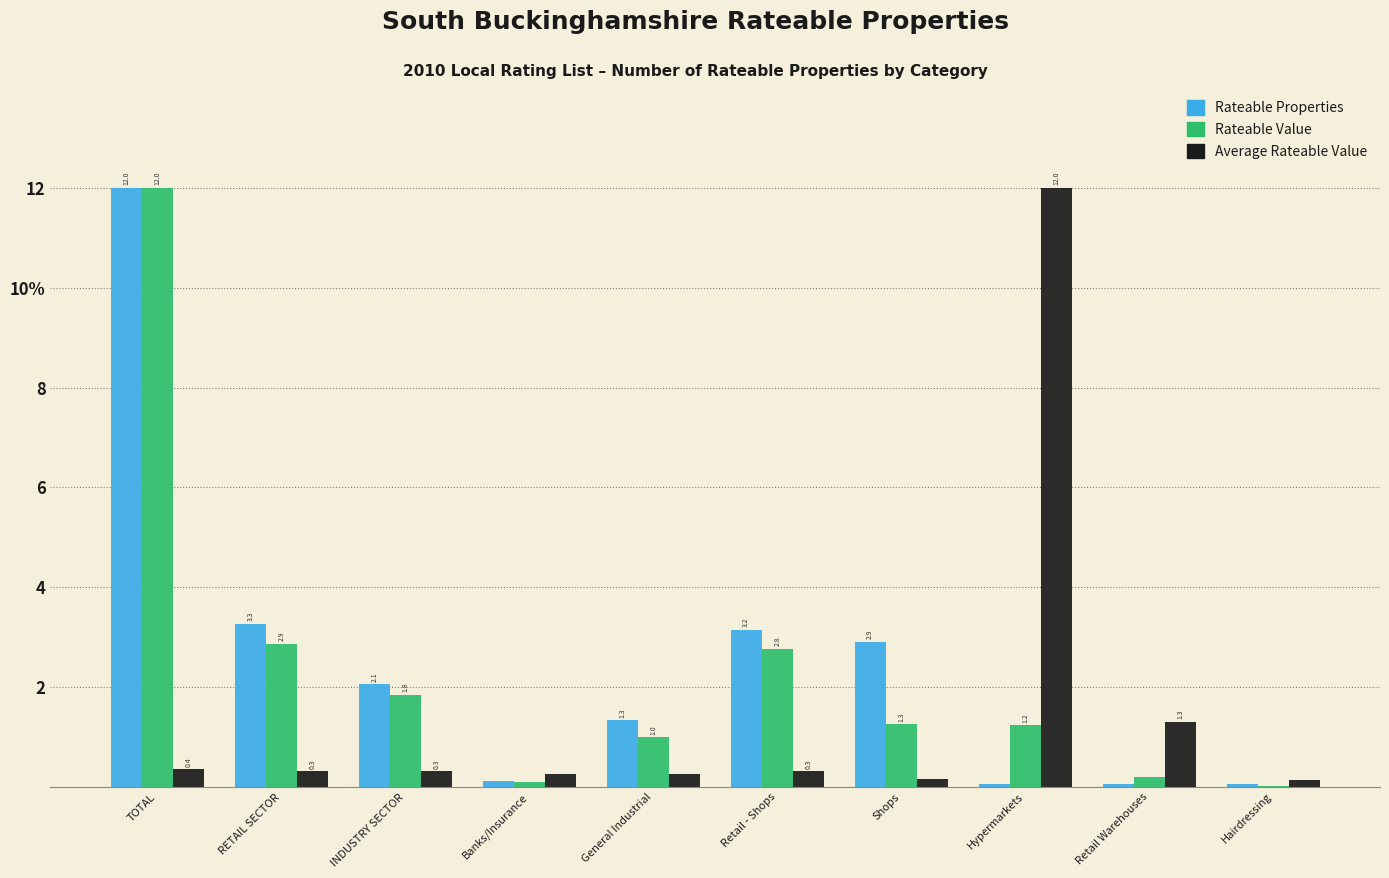

The Rateable Properties series shows 0.6 at INDUSTRY SECTOR. True or false?

False